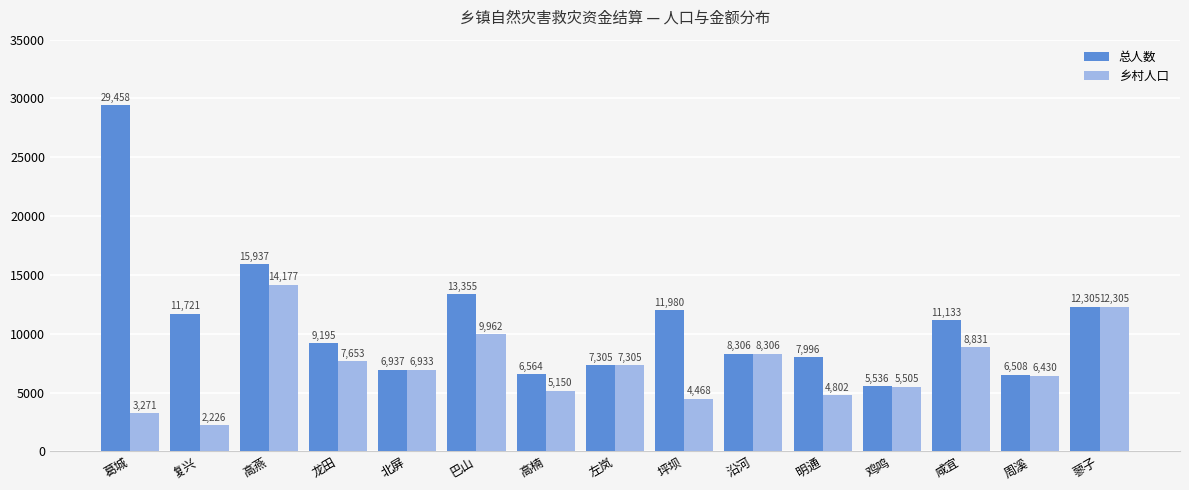

How many data points does each series have?

15